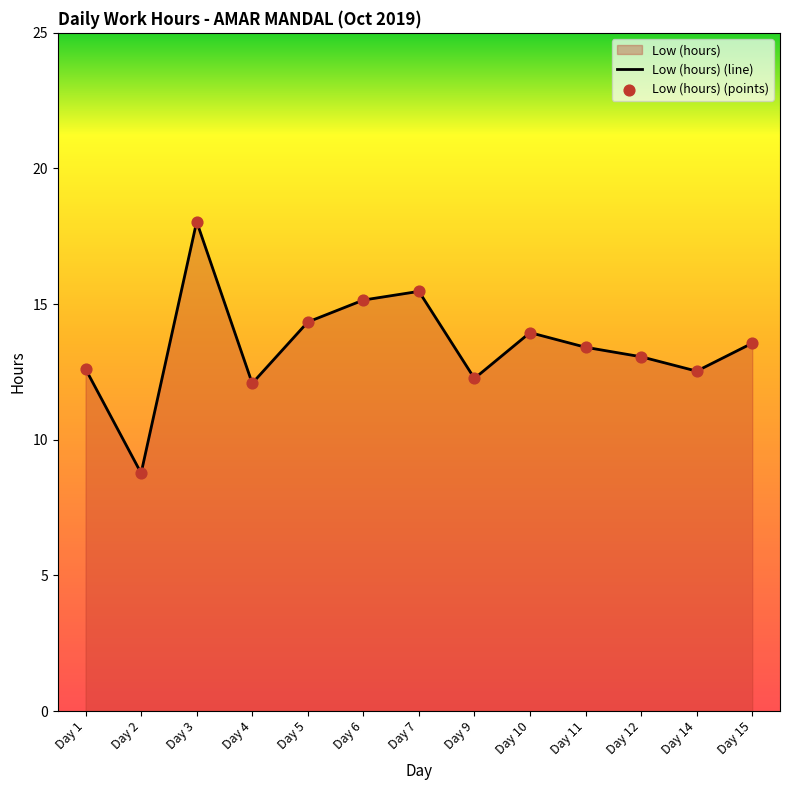

Is the value of Low (hours) (points) at Day 3 greater than the value of Low (hours) (line) at Day 1?

Yes